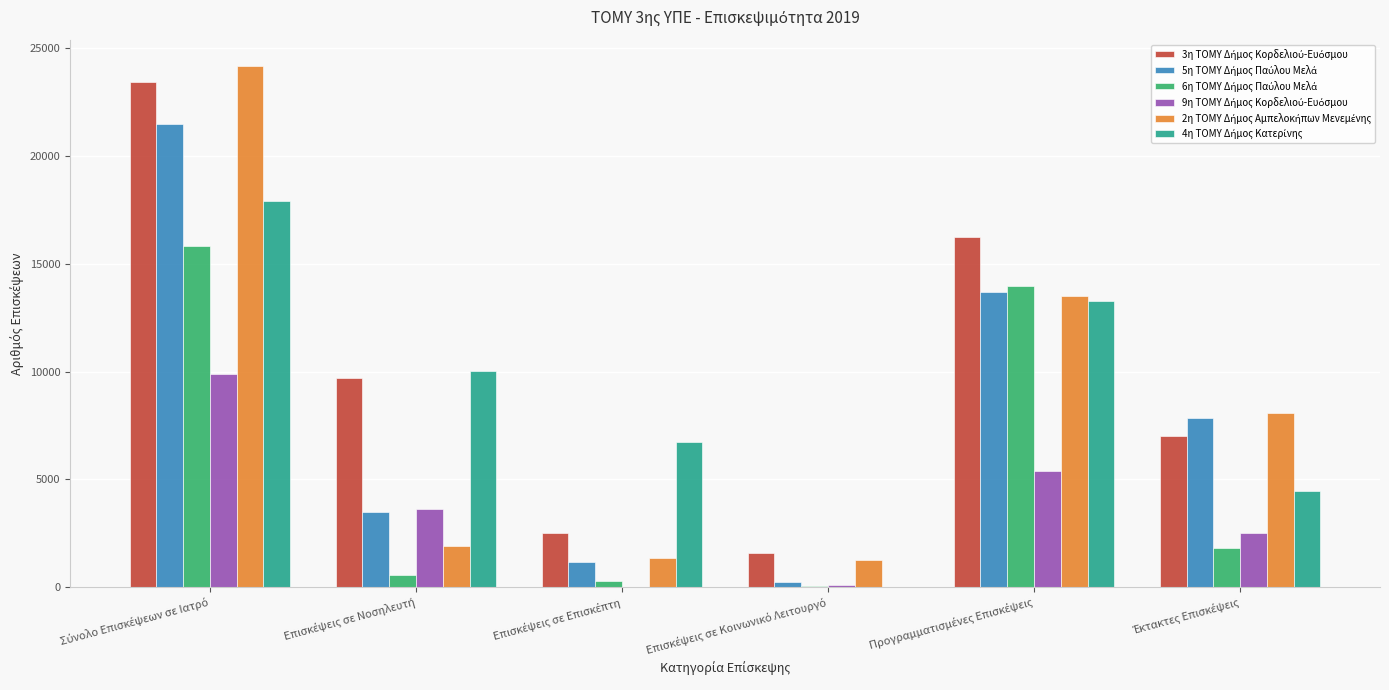

At which label does 4η ΤΟΜΥ Δήμος Κατερίνης first exceed 10002?

Σύνολο Επισκέψεων σε Ιατρό